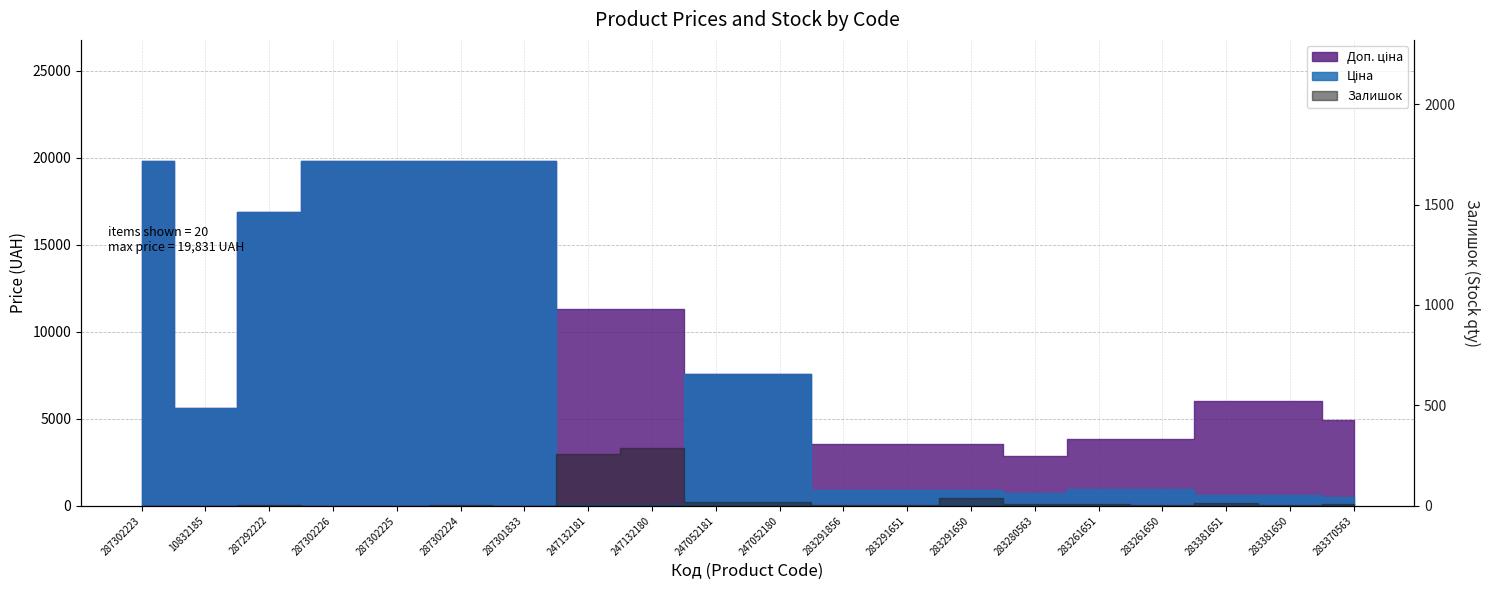

What is the label of the 7th point from the left?

287301833